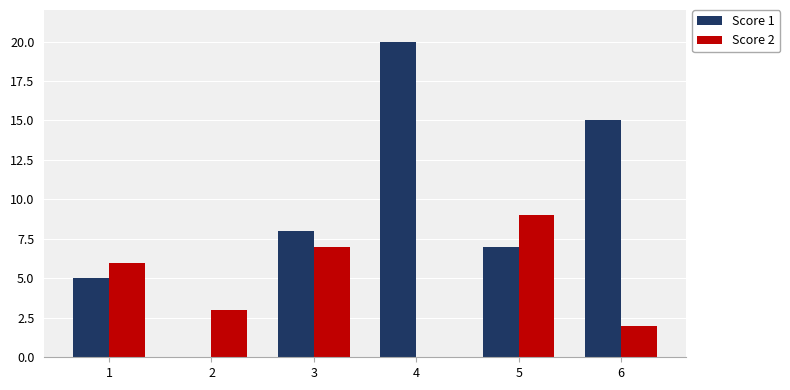

What is the sum of the Score 2 values at 5 and 4?

9